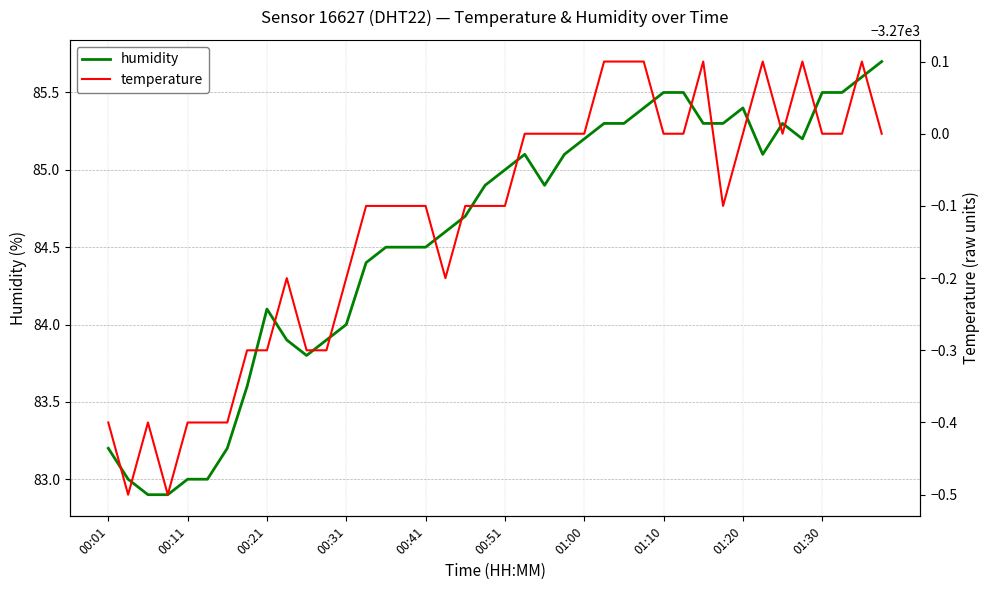

What is the sum of the temperature values at 23 and 14?

-6540.1